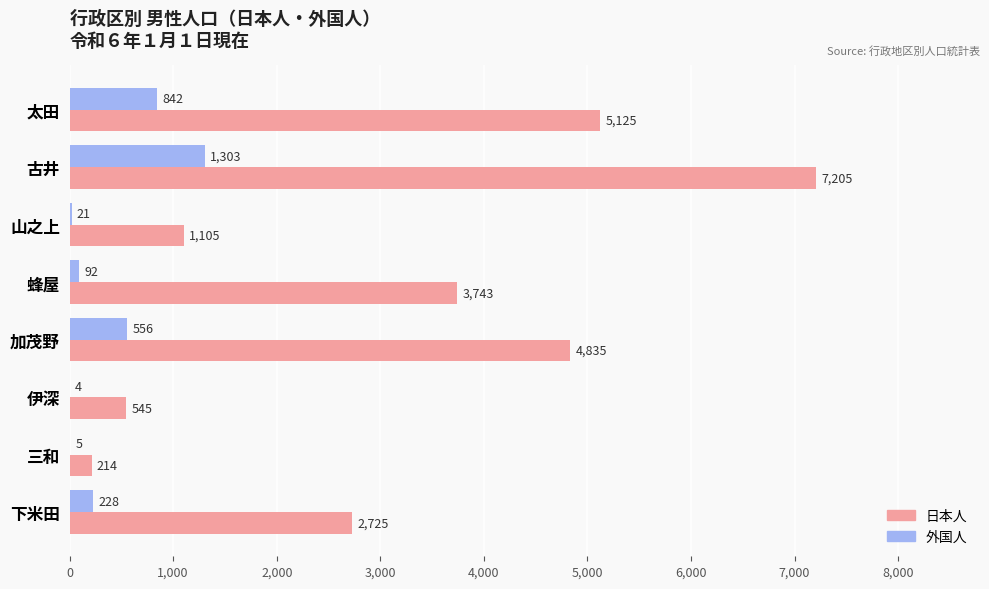

At which category does the chart reach its peak across all series?

古井